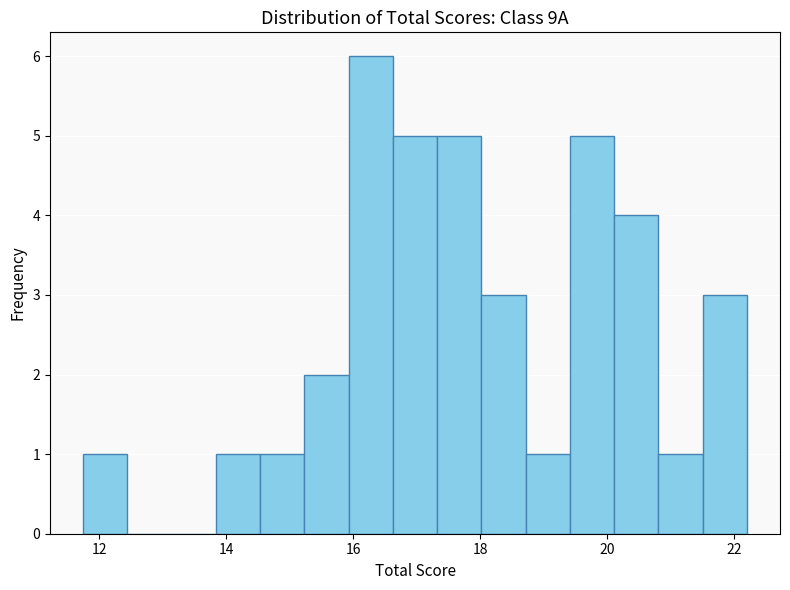

Around what value on the x-axis is the tallest bar? Give the approximate position of its centre, as read against the axis.

16.2